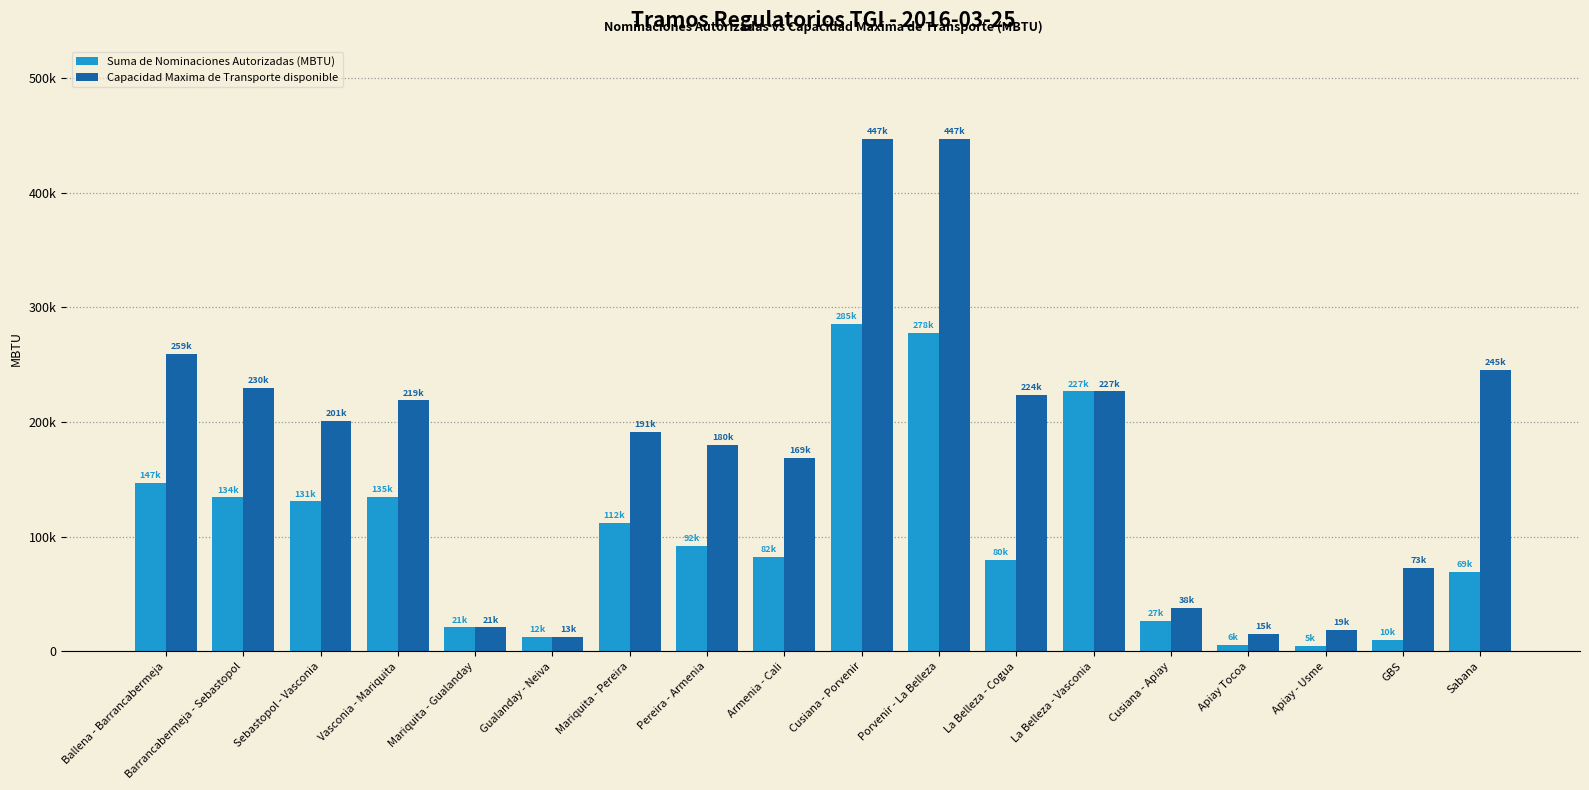

Reading left to right, list all the values displayed in this chart.

Suma de Nominaciones Autorizadas (MBTU): 147182.0	134307.0	130800.0	134963.8	20857.8	12268.0	112325.0	92020.0	82067.0	285195.0	277523.0	79977.0	226666.9	26864.0	5526.0	5119.0	10181.0	69213.0
Capacidad Maxima de Transporte disponible: 259281.0	229590.6	200642.2	218835.8	20857.8	12537.5	191481.4	180083.7	168686.0	447083.8	447083.8	223989.0	226666.9	37637.2	15097.2	18926.3	72701.3	245211.8